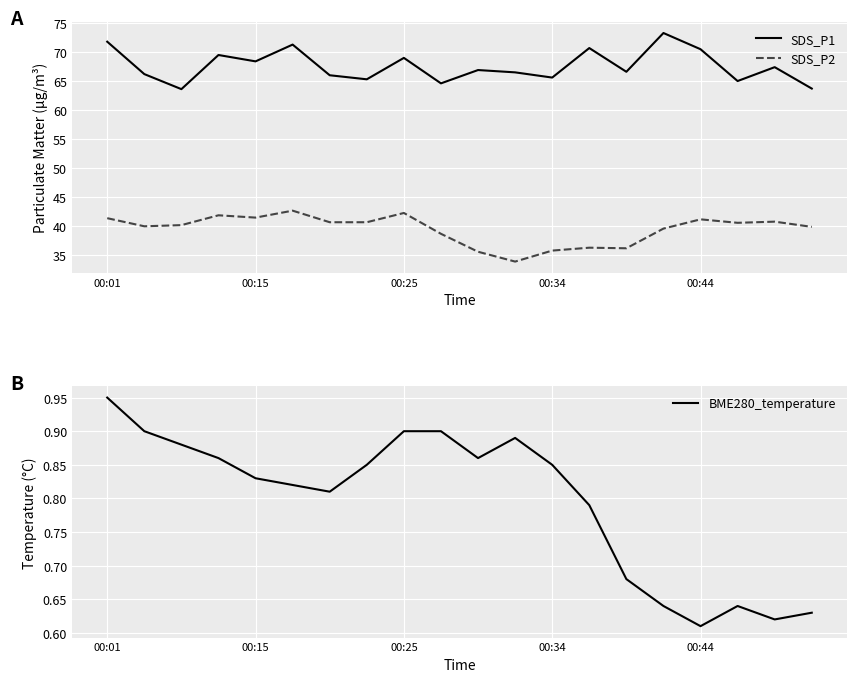

True or false: SDS_P2 and BME280_temperature intersect in this chart.

False